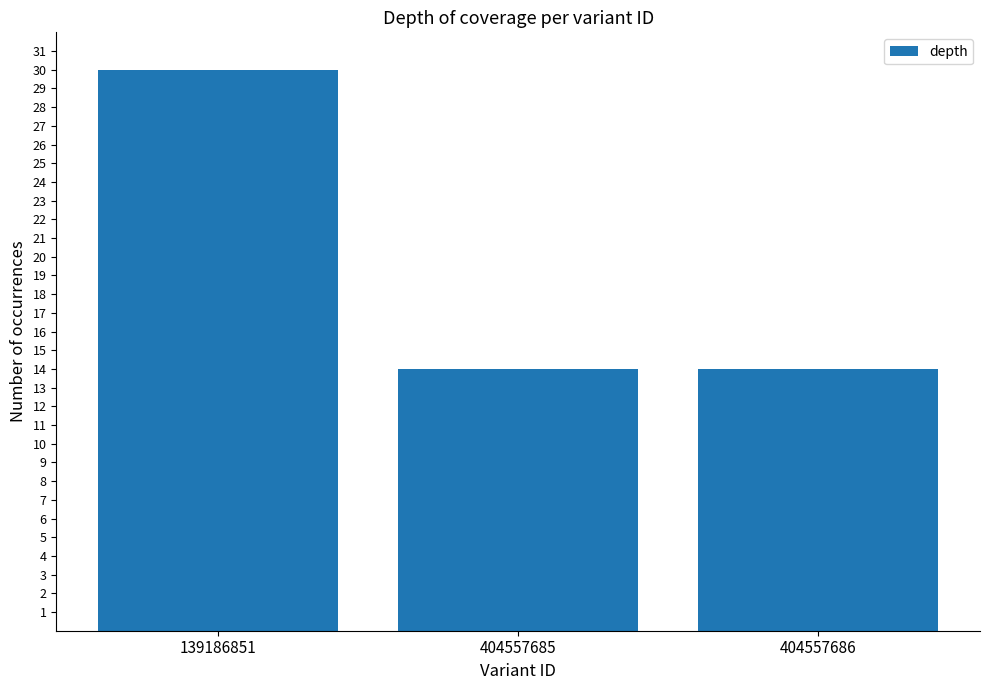

What is the approximate value at 404557686, to the nearest 5?

15